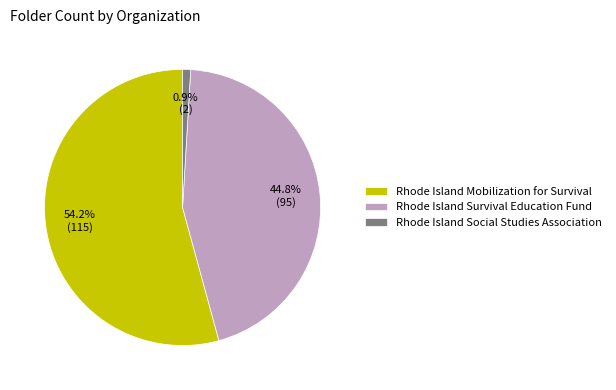

Between Rhode Island Social Studies Association and Rhode Island Mobilization for Survival, which is larger?

Rhode Island Mobilization for Survival